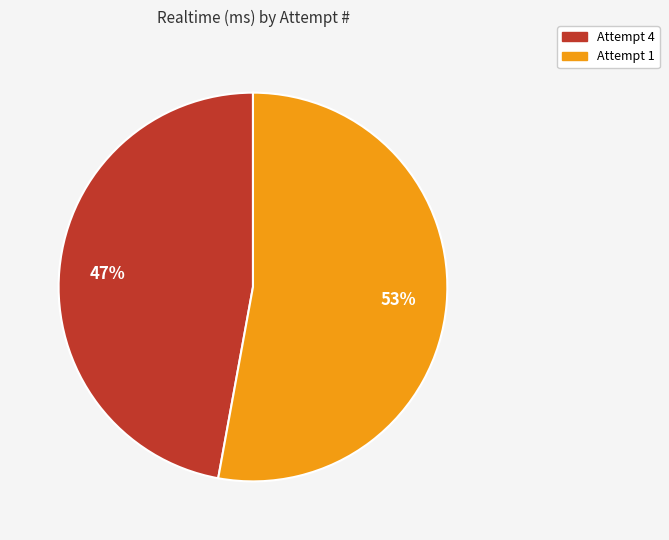

What is the majority slice?

Attempt 1